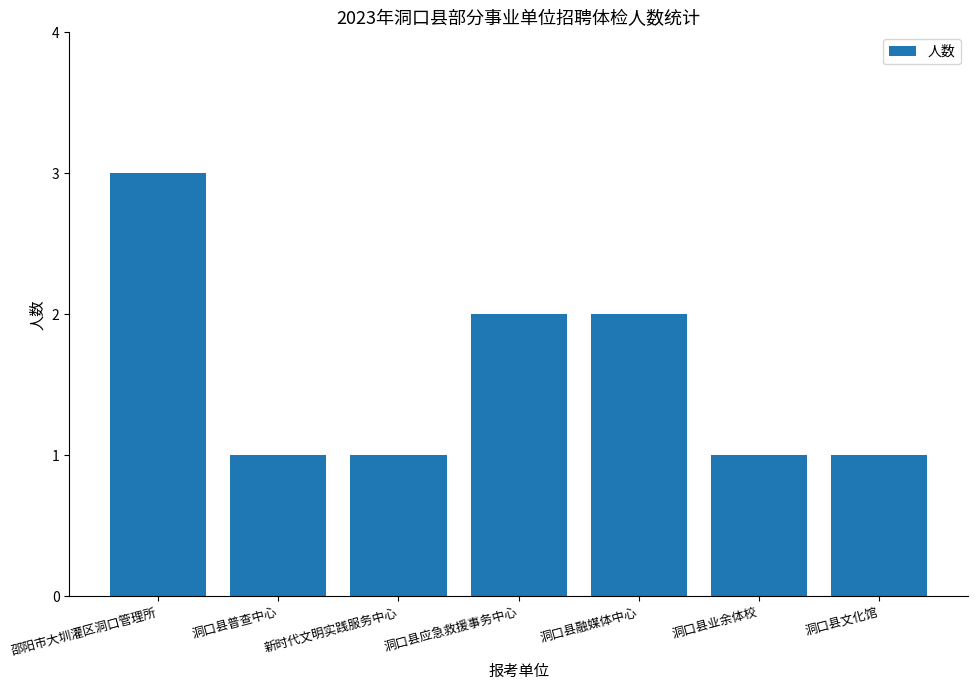

Between 洞口县应急救援事务中心 and 洞口县文化馆, which is larger?

洞口县应急救援事务中心